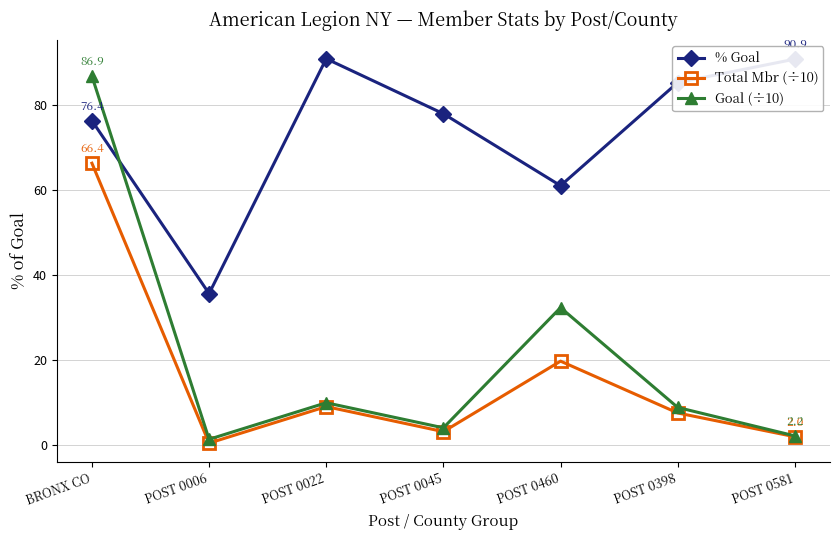

True or false: Goal (÷10) has more than 2 interior local peaks.

False